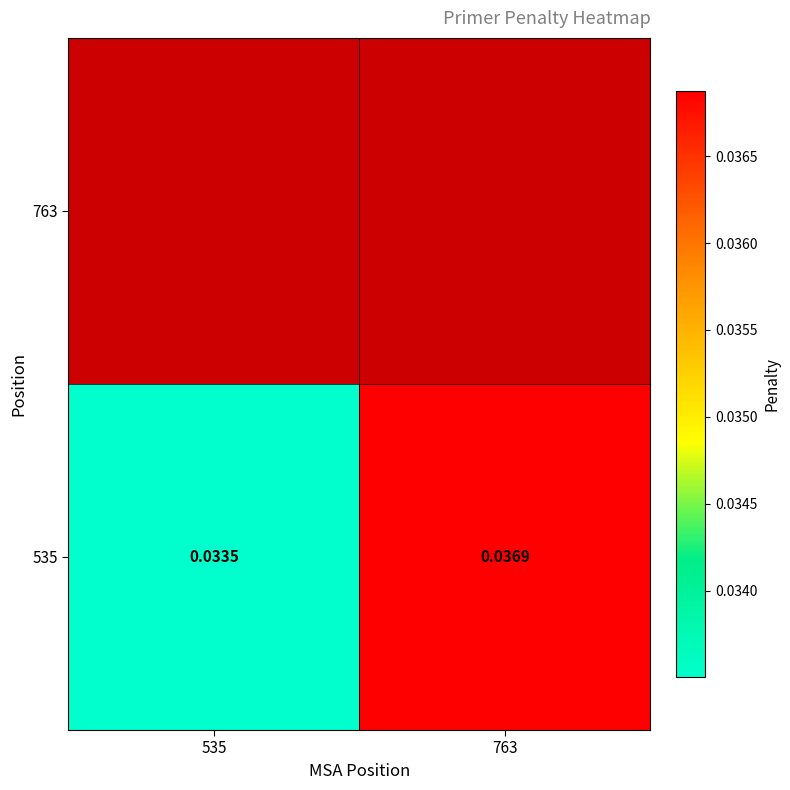

Which series has the widest spread of values?

535